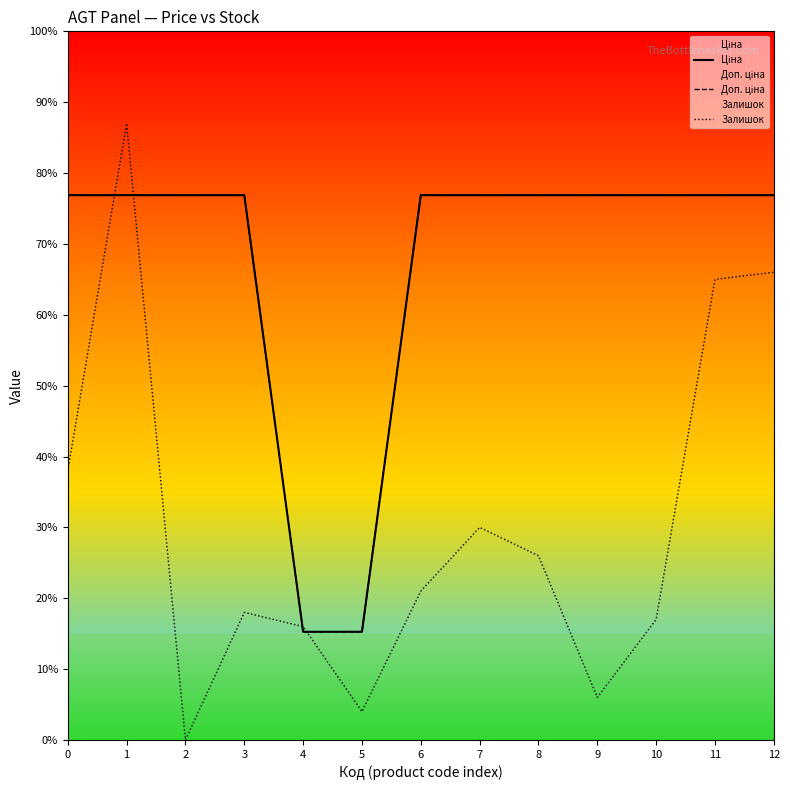

At 7, list the series in order from largest to smallest.

Ціна, Доп. ціна, Залишок